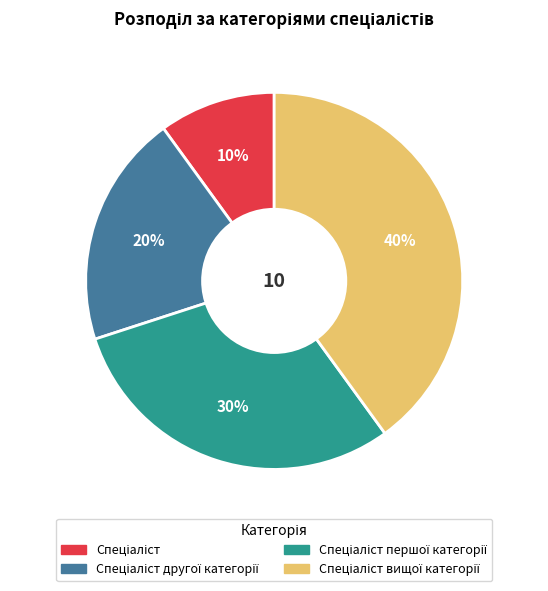

Does any single category account for the majority?

No